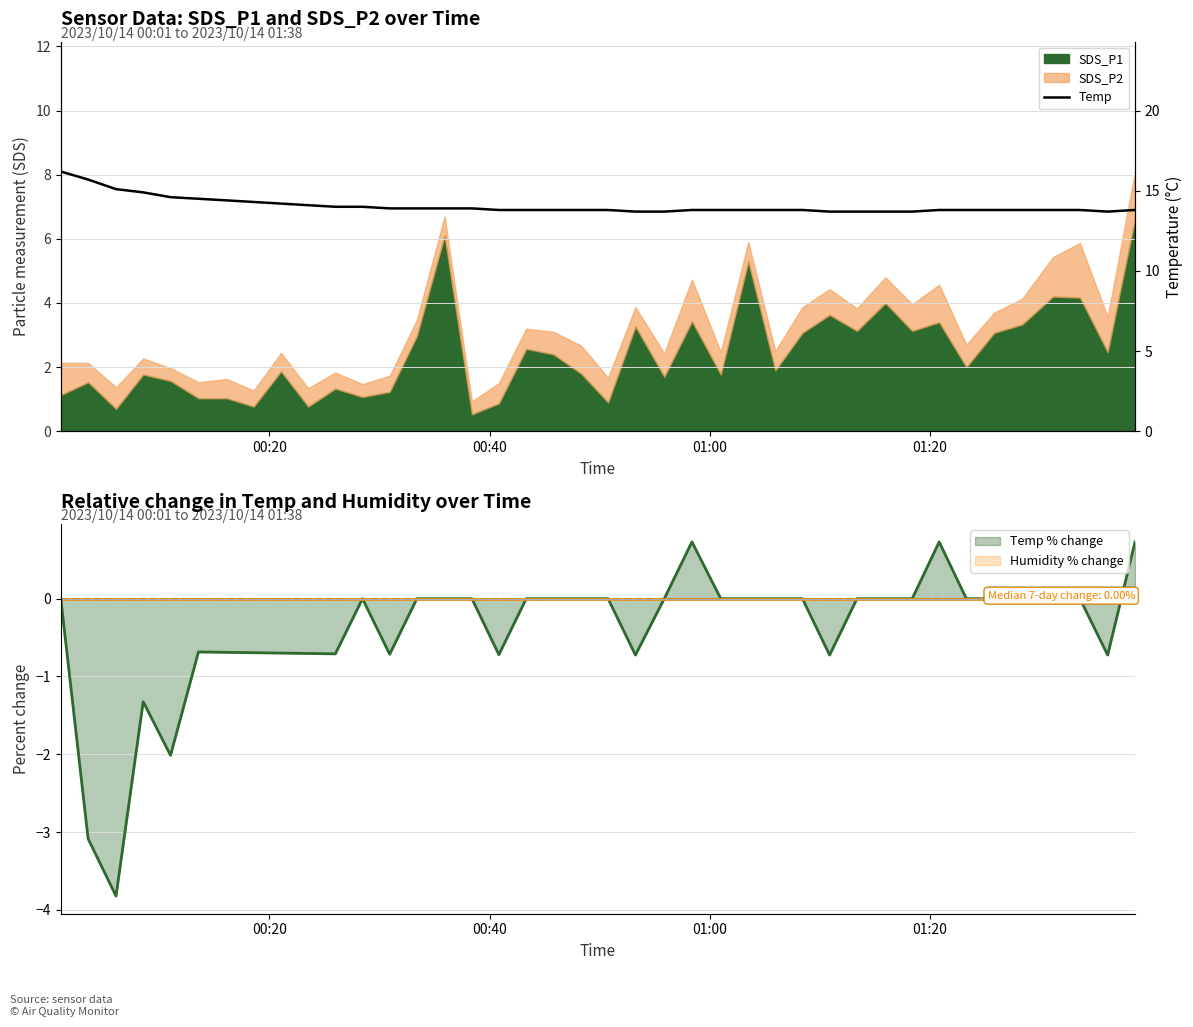

How many lines are shown in the chart?

1